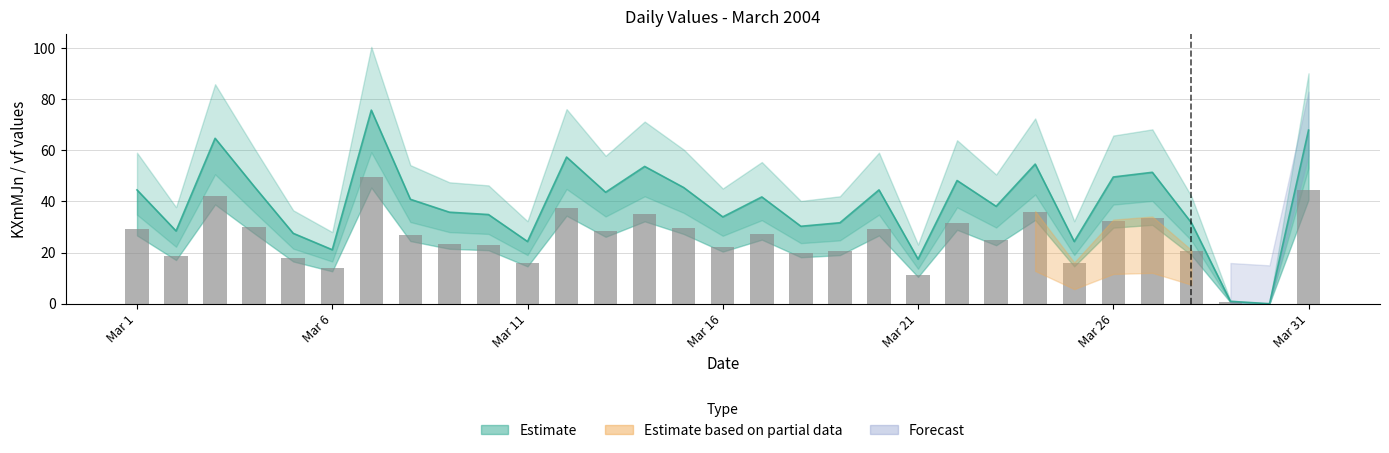

How many bars are there in total?

31